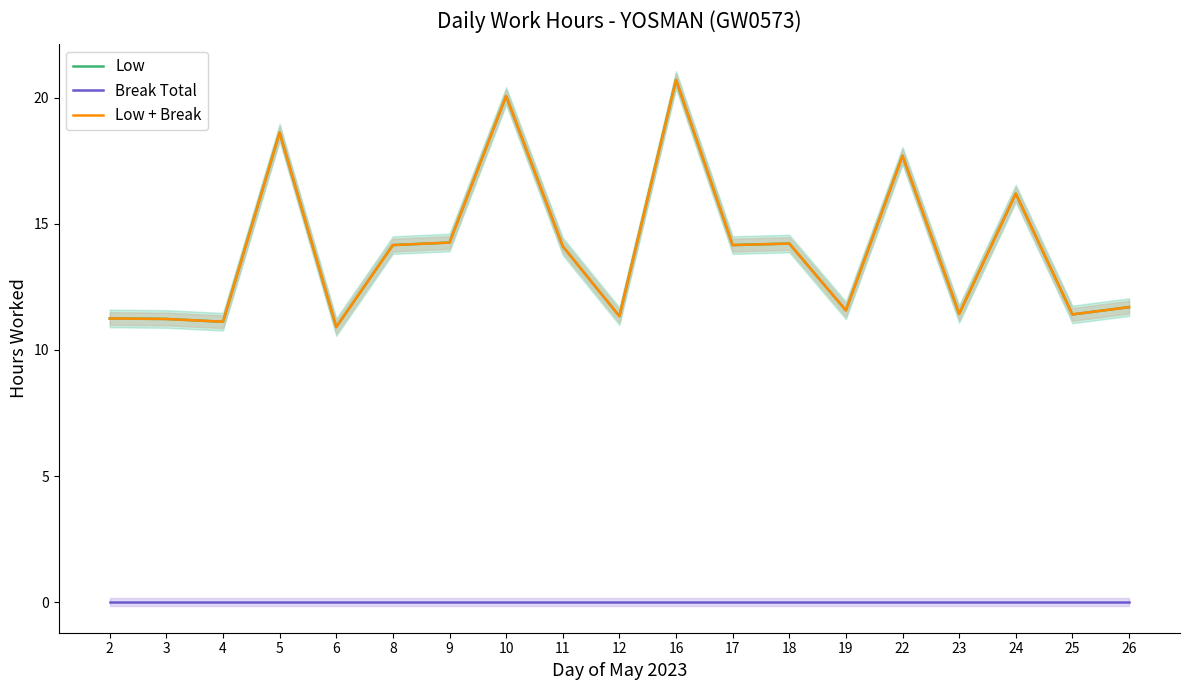

Reading left to right, extract all data points from this chart.

Low: 11.2	11.2	11.1	18.6	10.9	14.2	14.3	20.1	14.1	11.3	20.7	14.2	14.2	11.6	17.7	11.4	16.2	11.4	11.7
Break Total: 0.0	0.0	0.0	0.0	0.0	0.0	0.0	0.0	0.0	0.0	0.0	0.0	0.0	0.0	0.0	0.0	0.0	0.0	0.0
Low + Break: 11.2	11.2	11.1	18.6	10.9	14.2	14.3	20.1	14.1	11.3	20.7	14.2	14.2	11.6	17.7	11.4	16.2	11.4	11.7